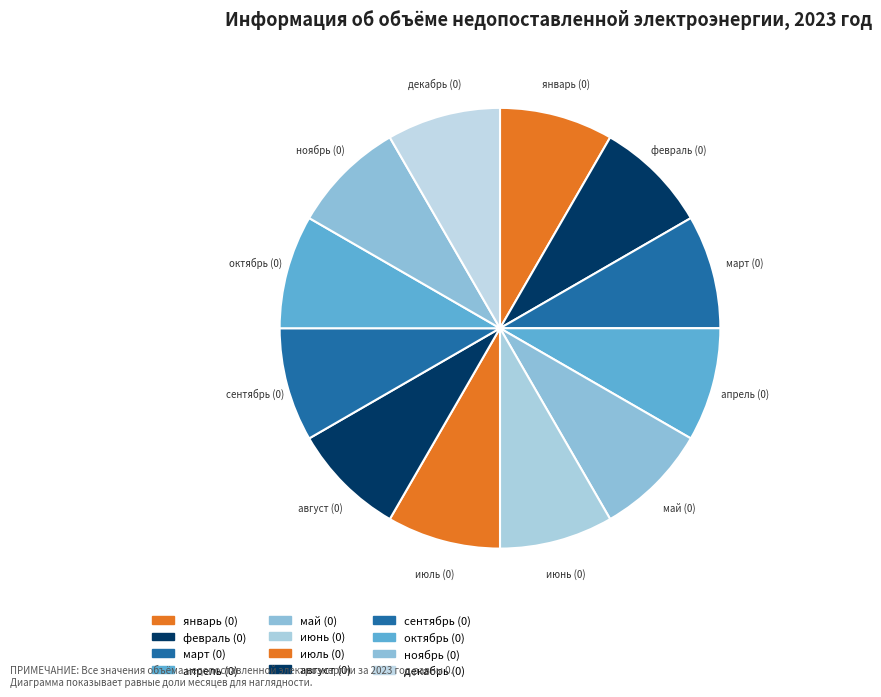

How many segments does this pie chart have?

12